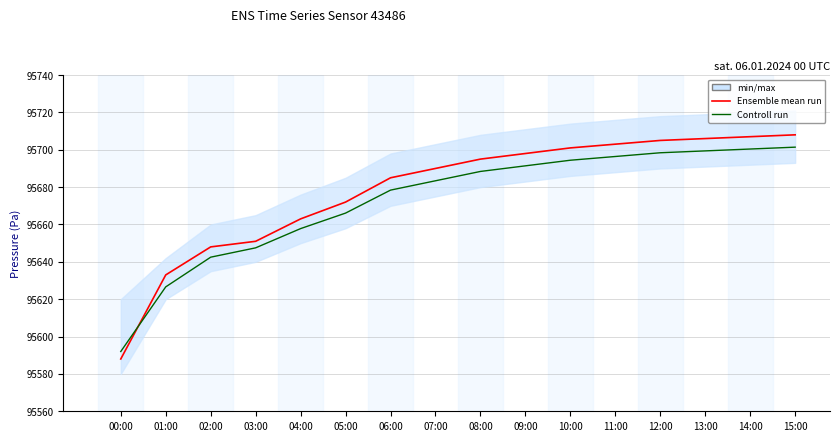

At which label does Controll run first exceed 95688?

08:00